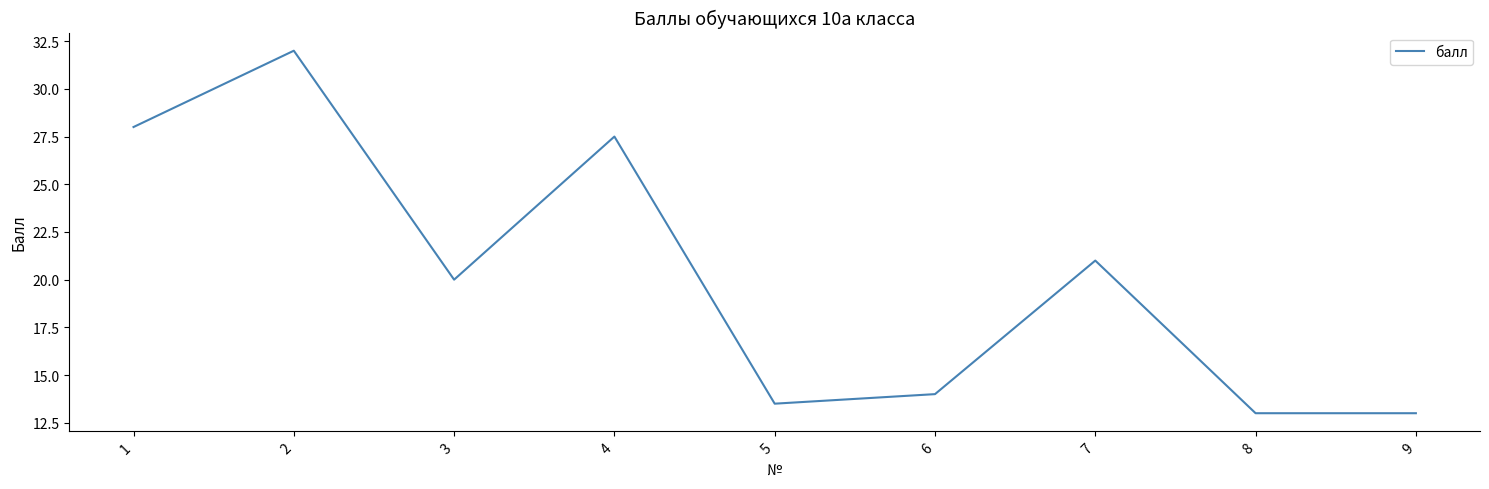

How many interior local peaks (higher than both neighbors) does the data have?

3